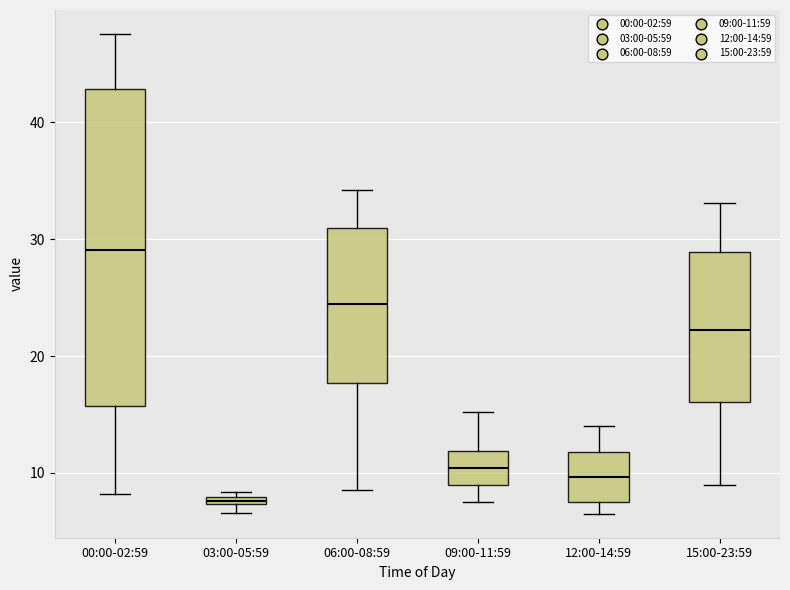

Which box's median line is the highest?

00:00-02:59